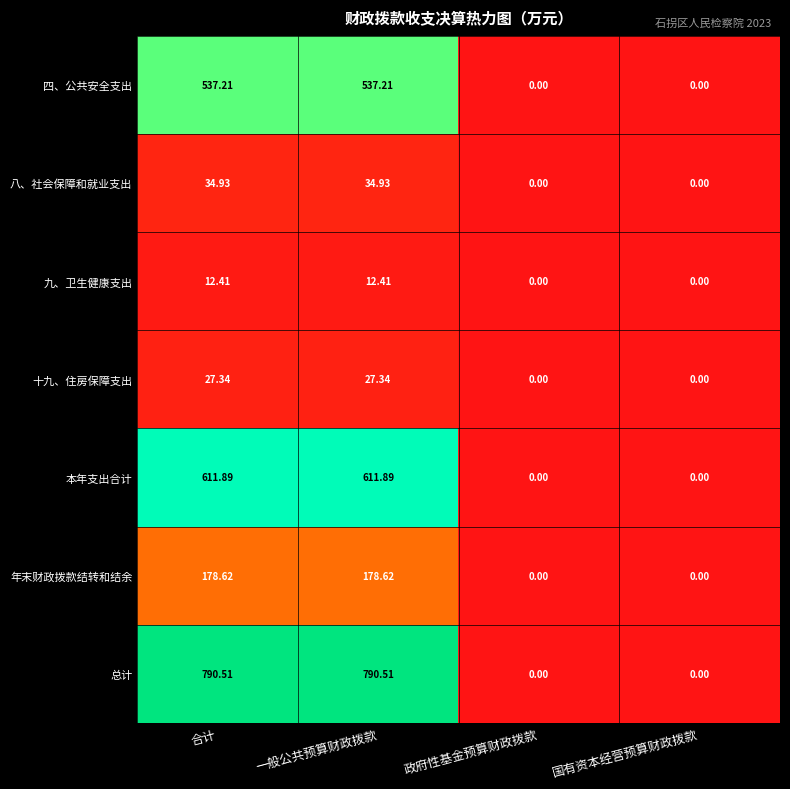

At which label does 九、卫生健康支出 first exceed 12?

合计